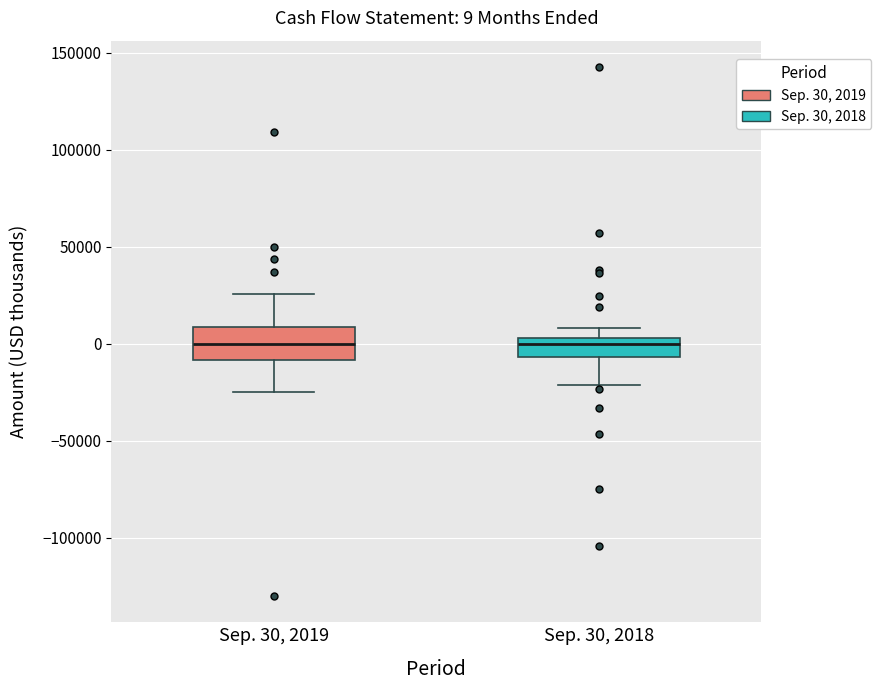

Comparing the boxes themselves (not the whiskers), which one is the tallest?

Sep. 30, 2019